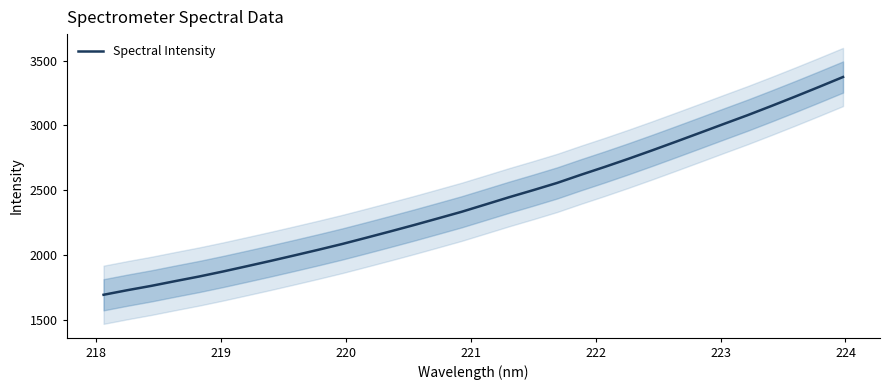

What is the maximum value for Spectral Intensity?

3373.0